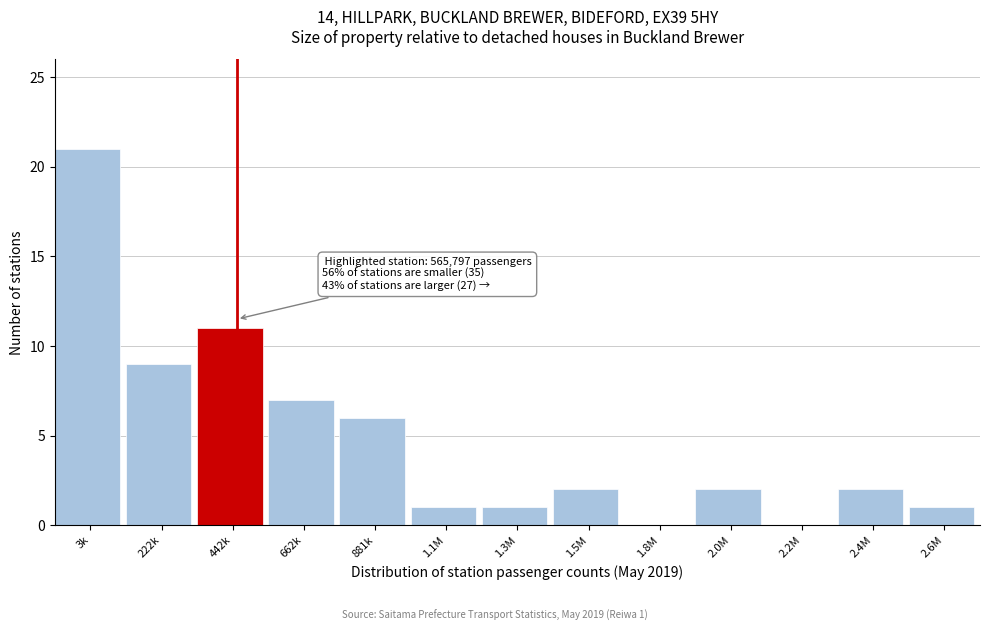

Reading right to left, what are all the values shown in this chart?

2.6M=1	2.4M=2	2.2M=0	2.0M=2	1.8M=0	1.5M=2	1.3M=1	1.1M=1	881k=6	662k=7	442k=11	222k=9	3k=21